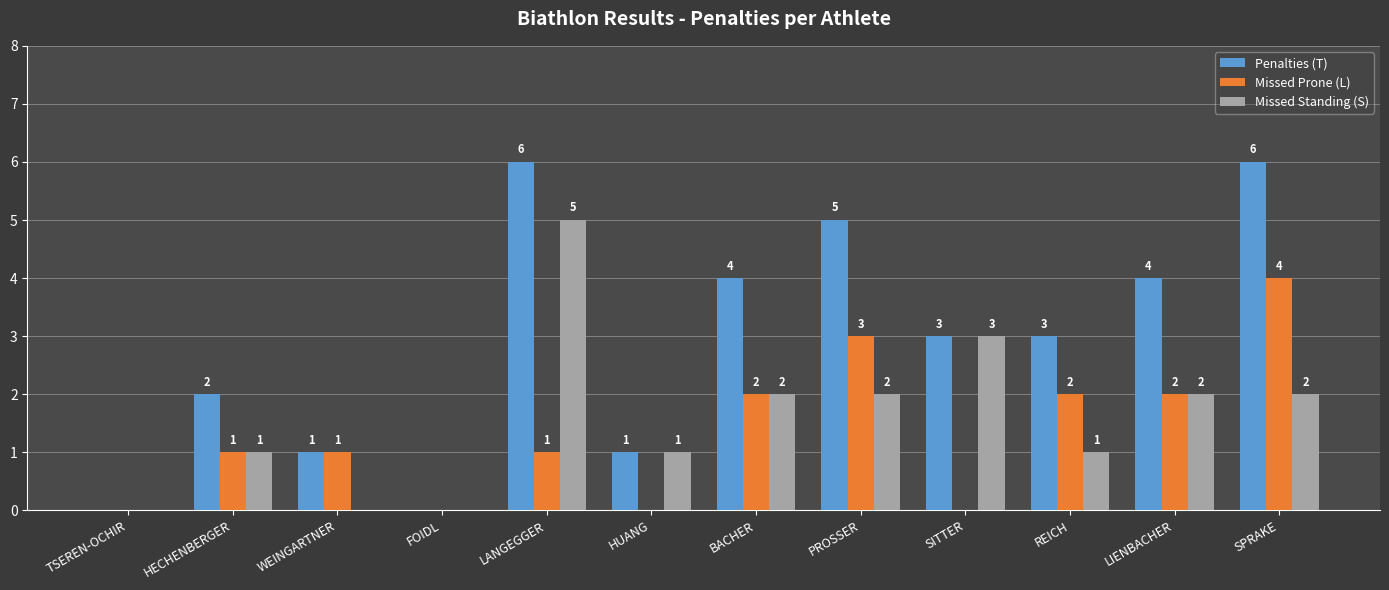

Which series has the largest range (max minus min)?

Penalties (T)